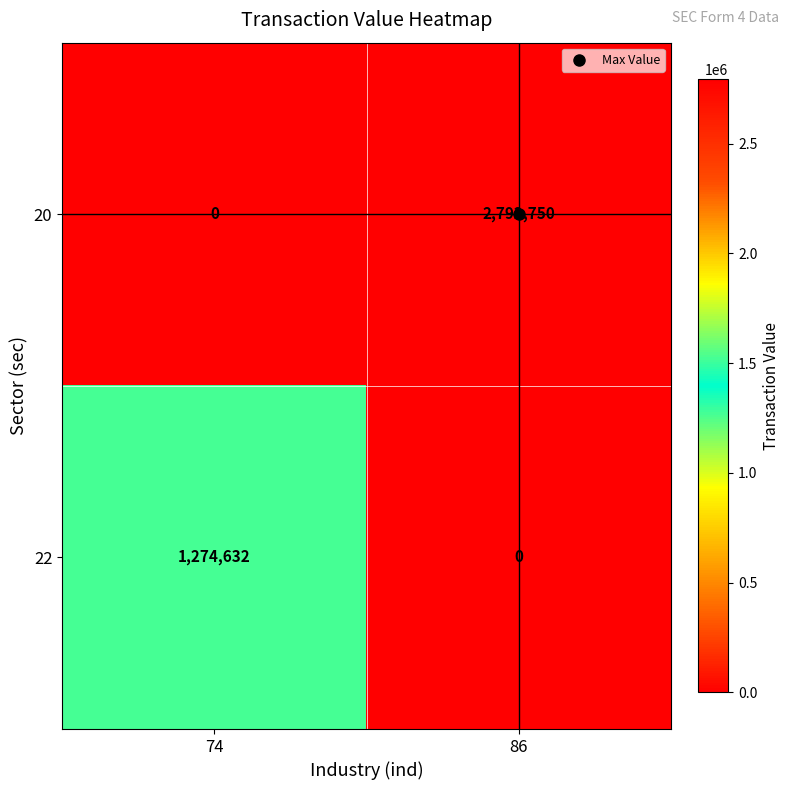

What is the approximate value of 20 at 86, to the nearest 50?

2792750